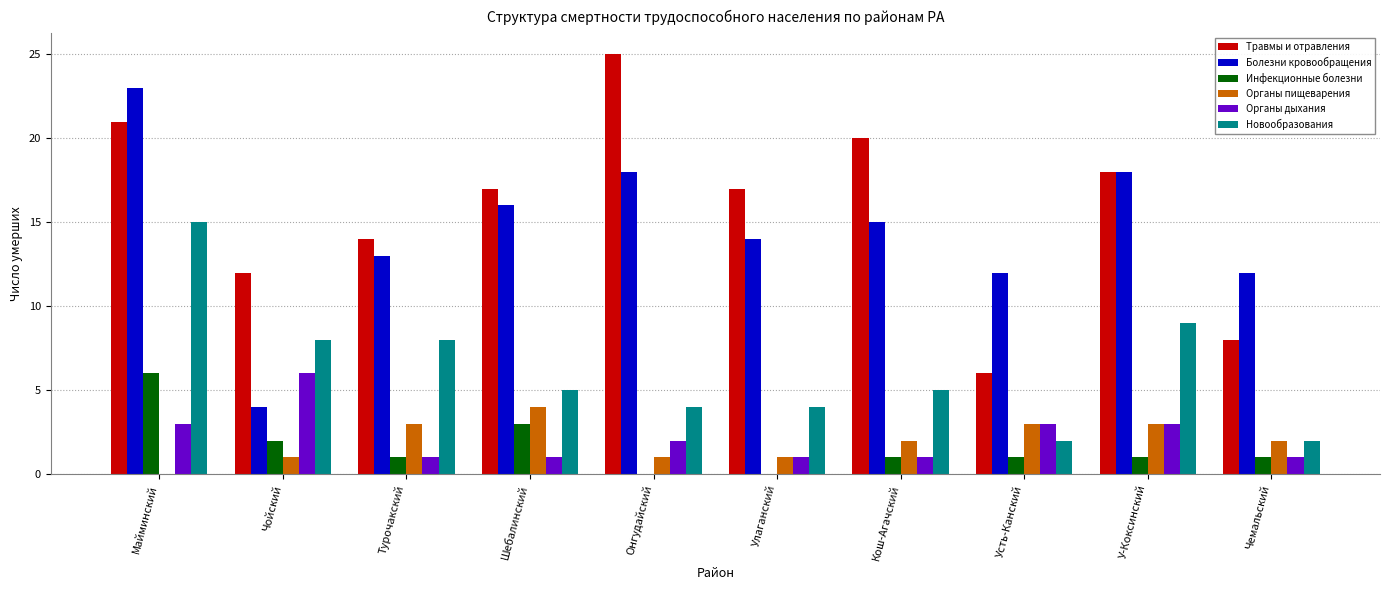

What is the spread (max minus min) of values at У-Коксинский?

17